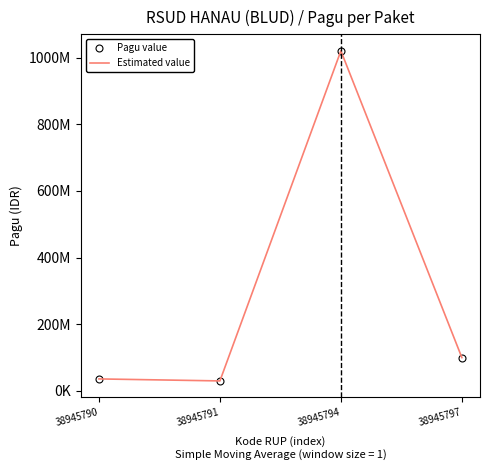

How many lines are shown in the chart?

2